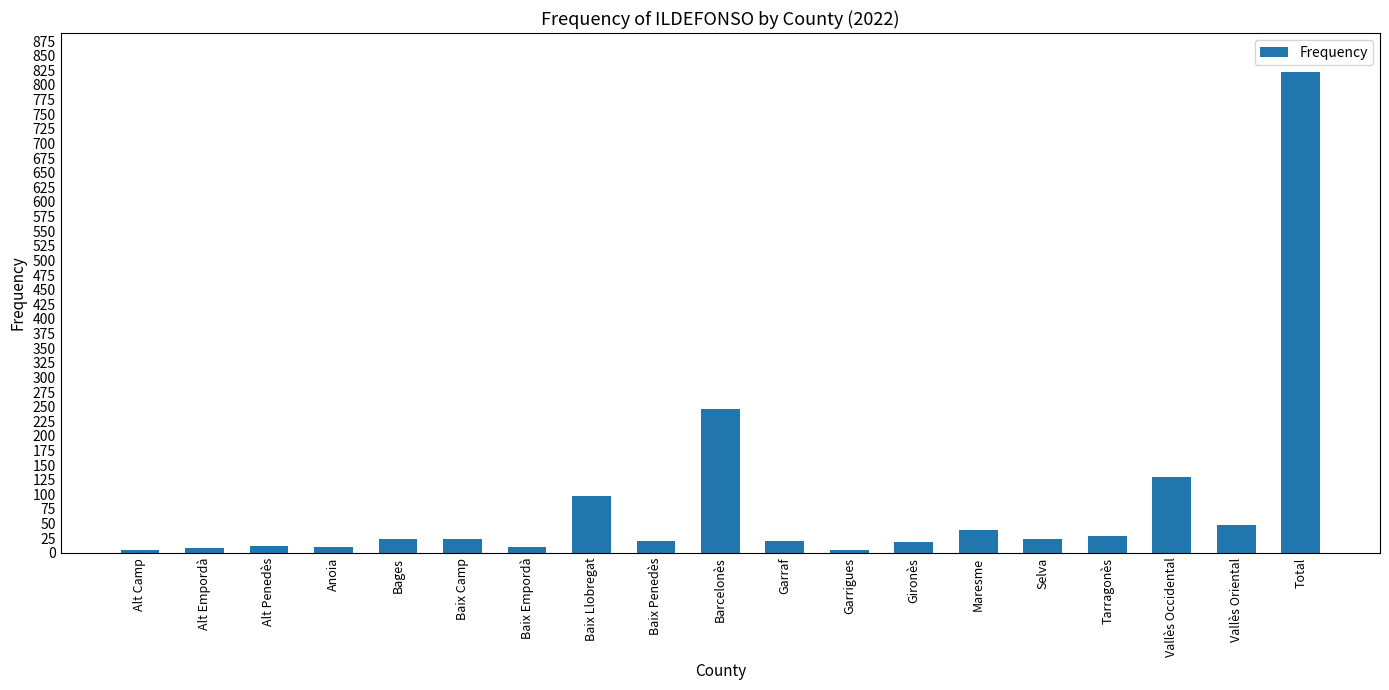

What is the maximum value shown in the chart?

823